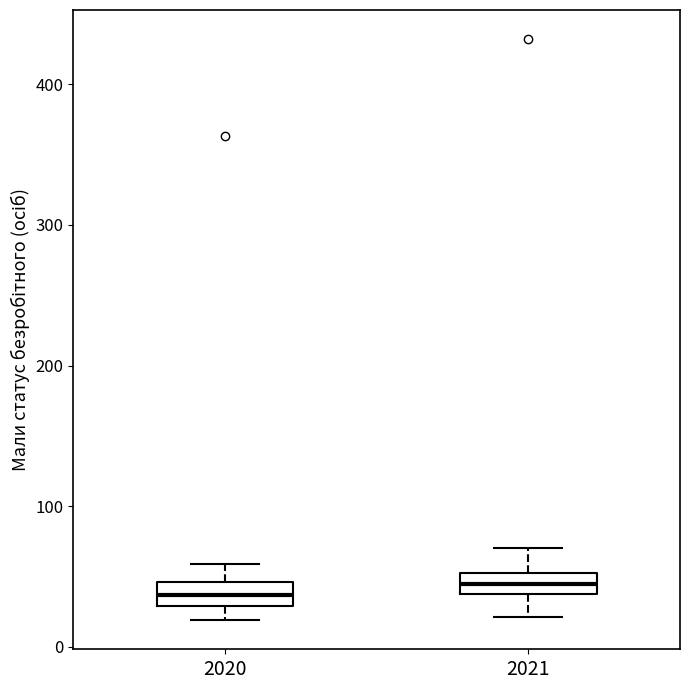

Where is the lower edge of the box at x = 2021 on the y-axis? The values are not printed on the chart, so give them approximately, as read against the axis.

40